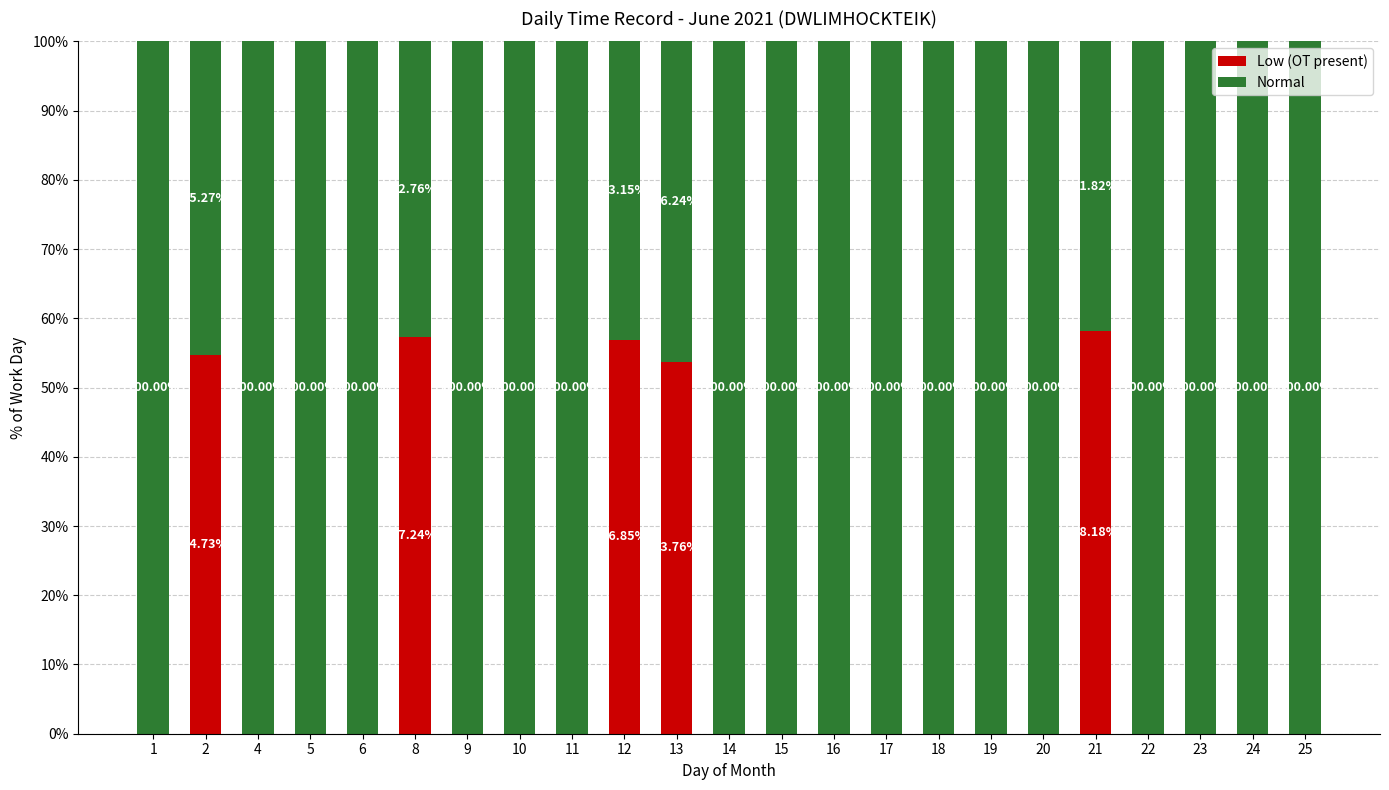

How many categories are shown in the chart?

23